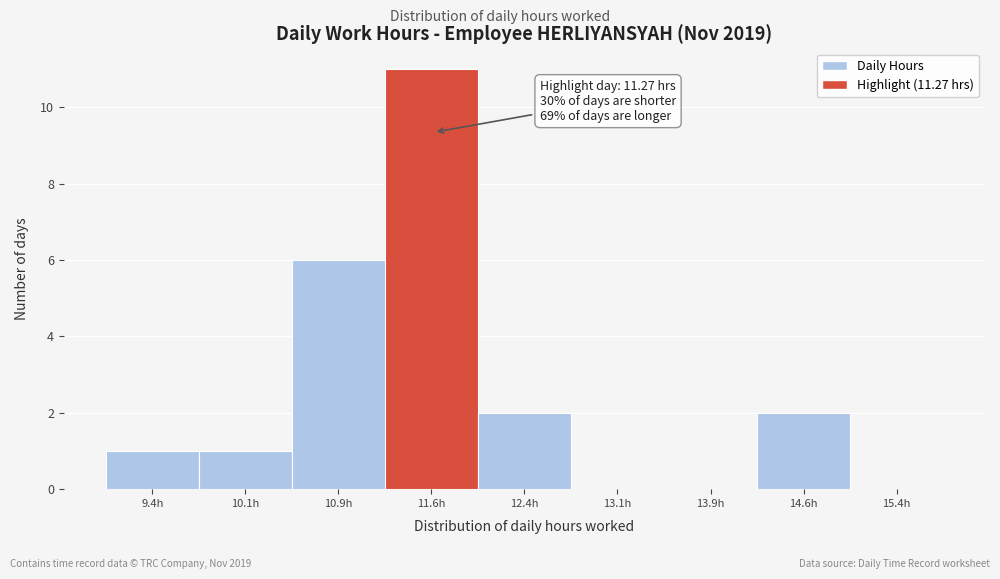

Over which range of the x-axis is the bar tallest?

11.25 to 12.00